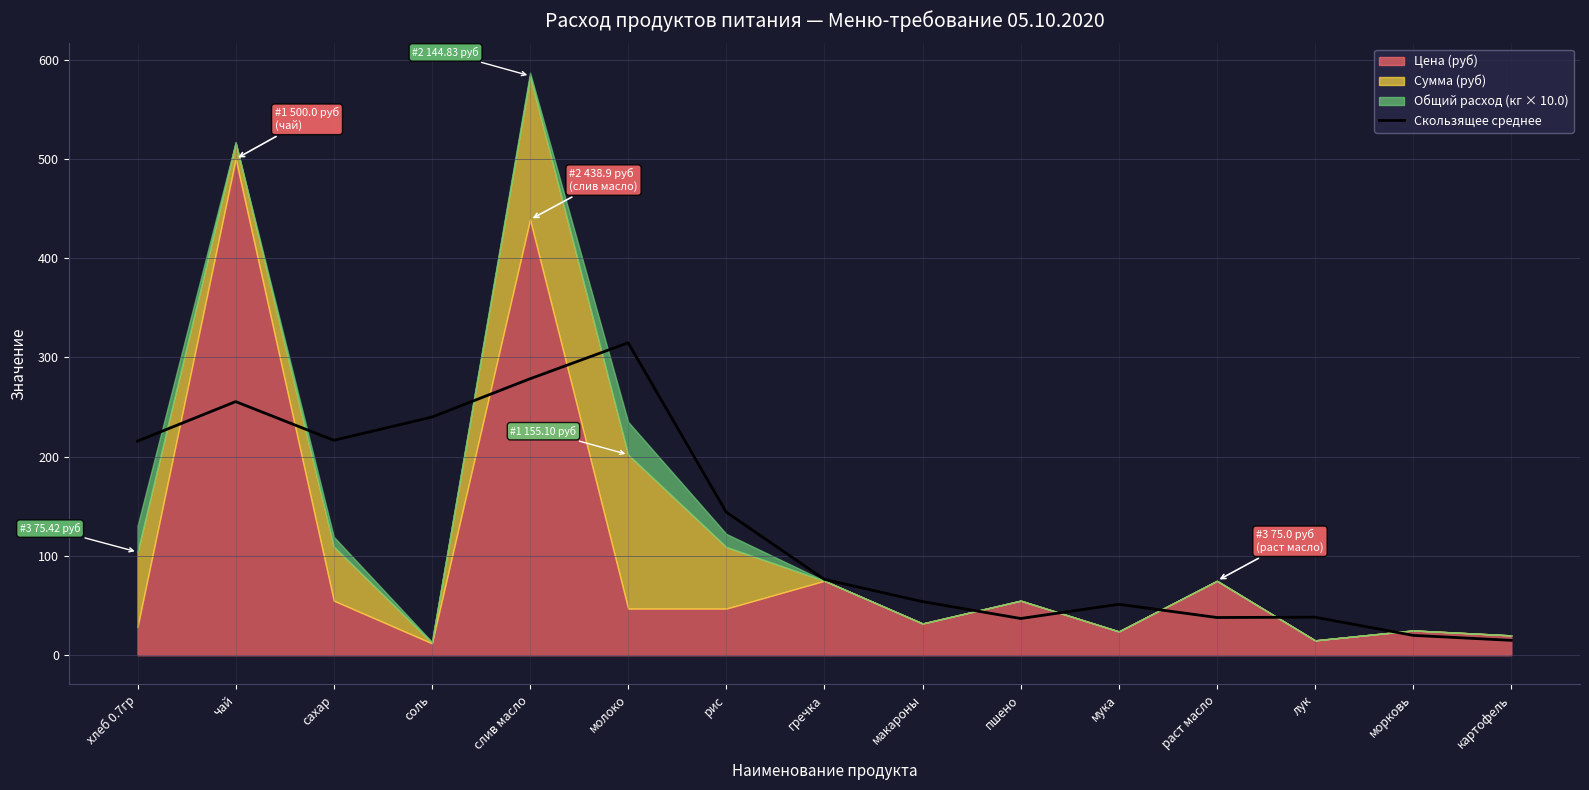

What is the lowest value of the Скользящее среднее series?

15.0